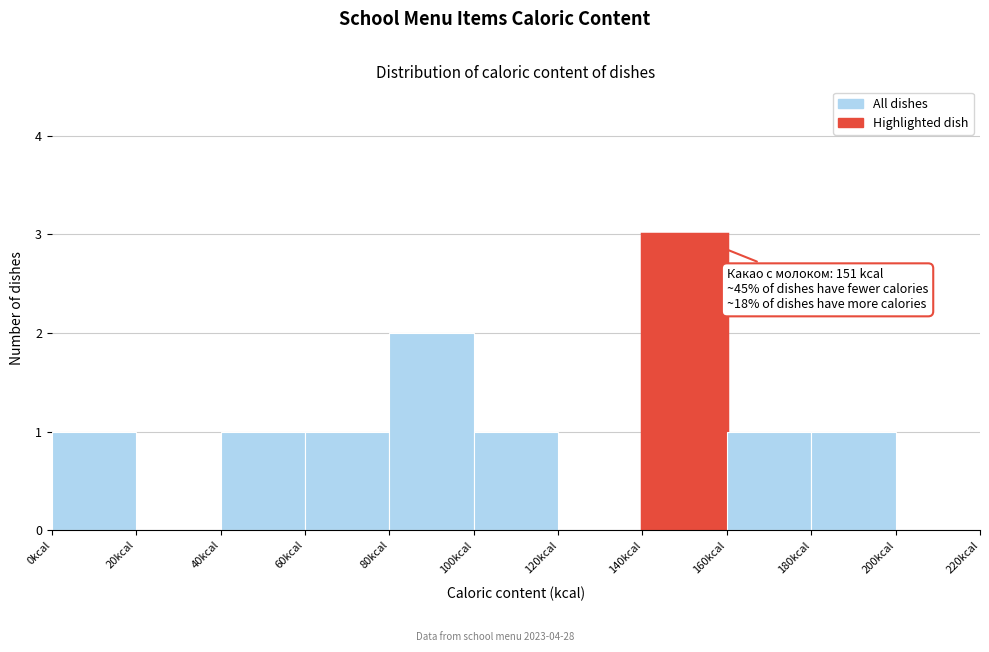

Over which range of the x-axis is the bar tallest?

140 to 160